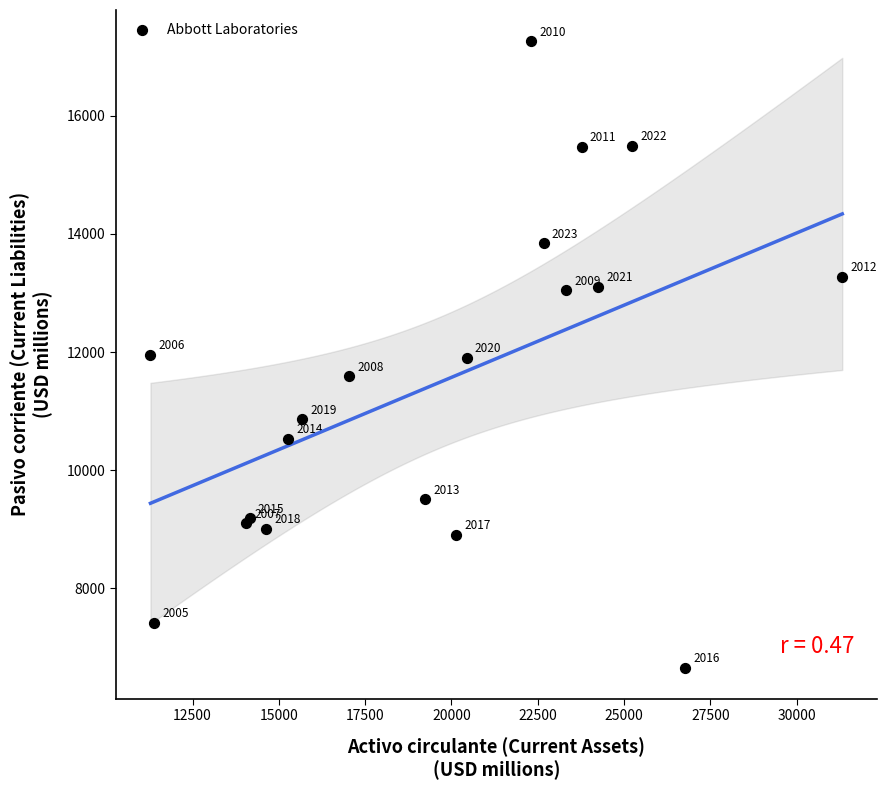

What Y value in the scatter plot is closest to 11961?

11951